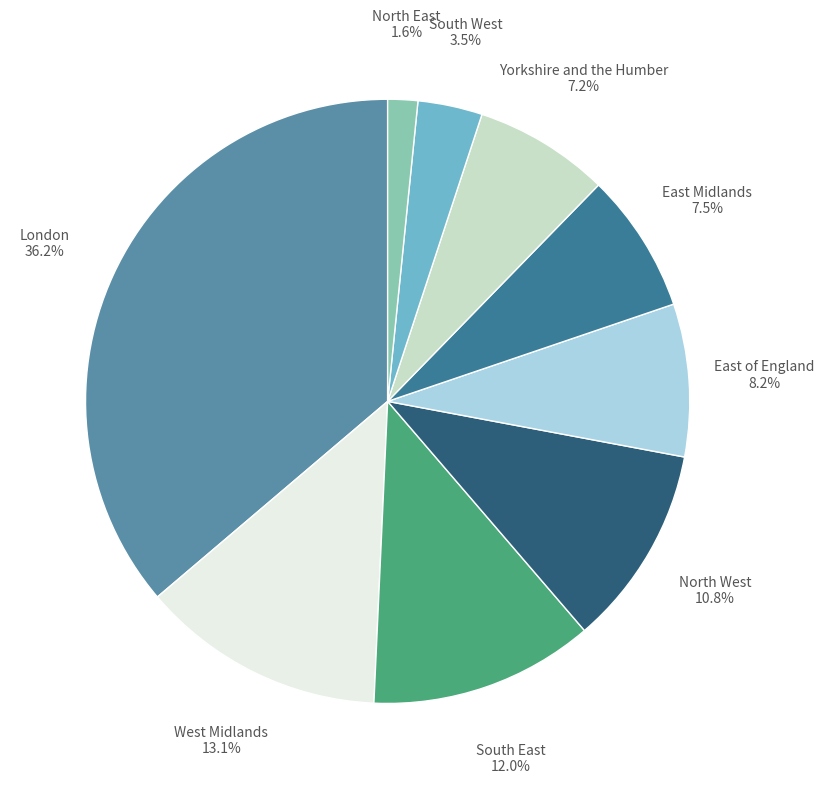

Is there a majority slice in this chart?

No